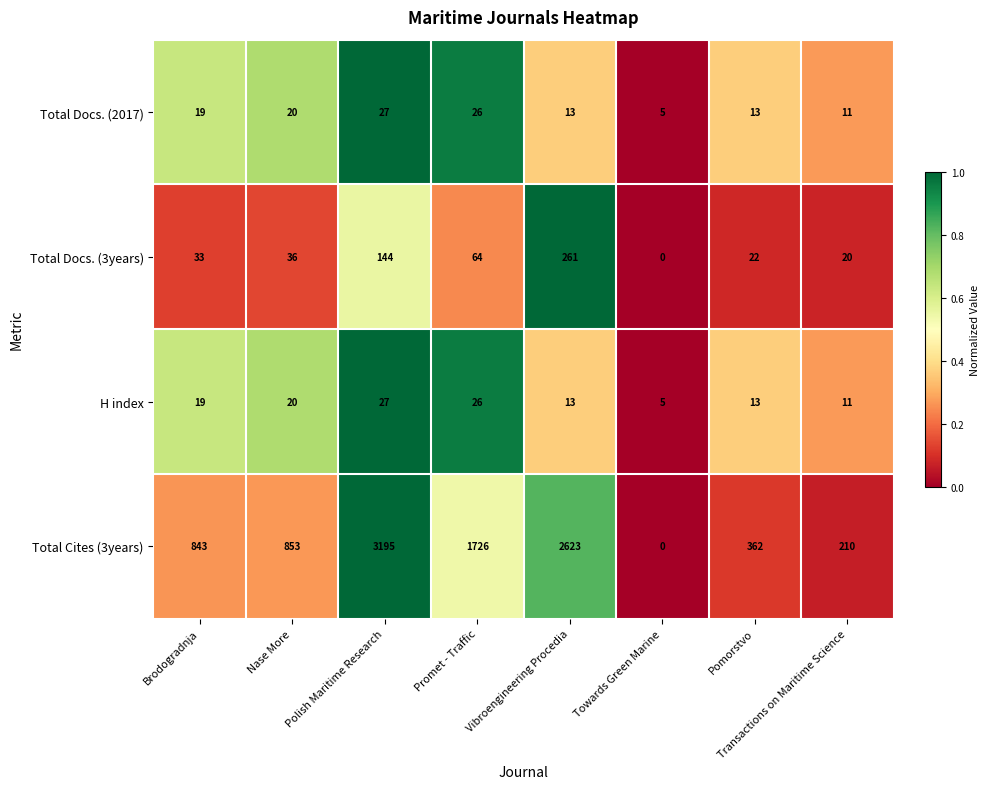

What is the average value of the H index series?

17